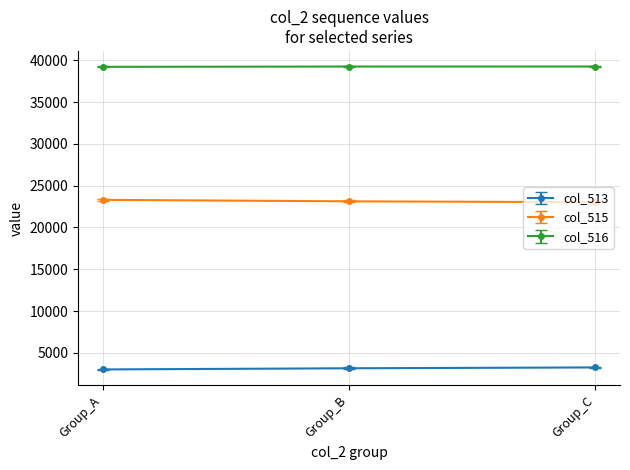

At how many categories does at least one series exceed 37945?

3